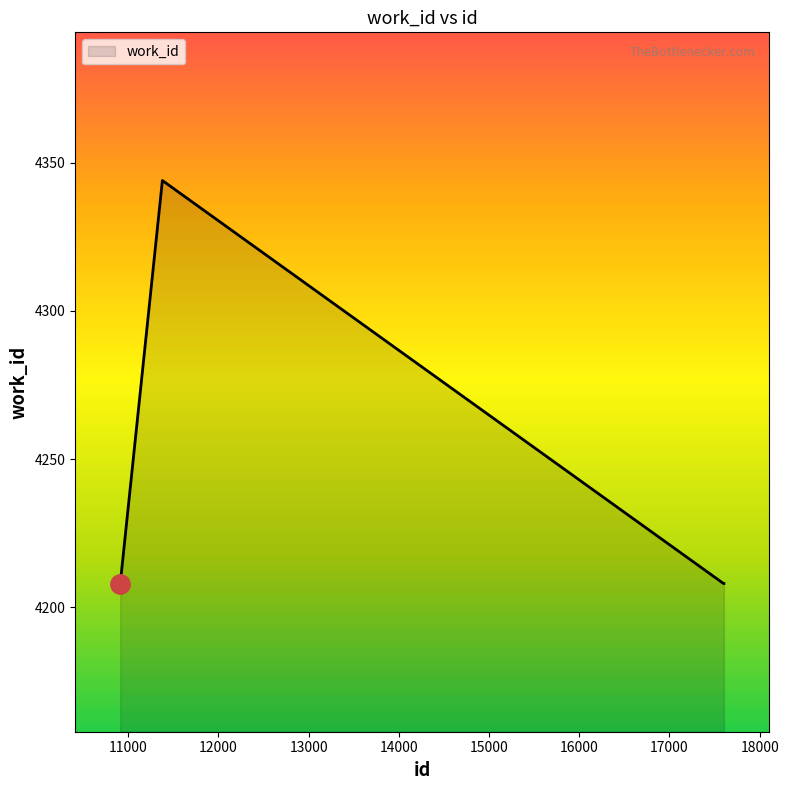

What is the sum of all values?

29592